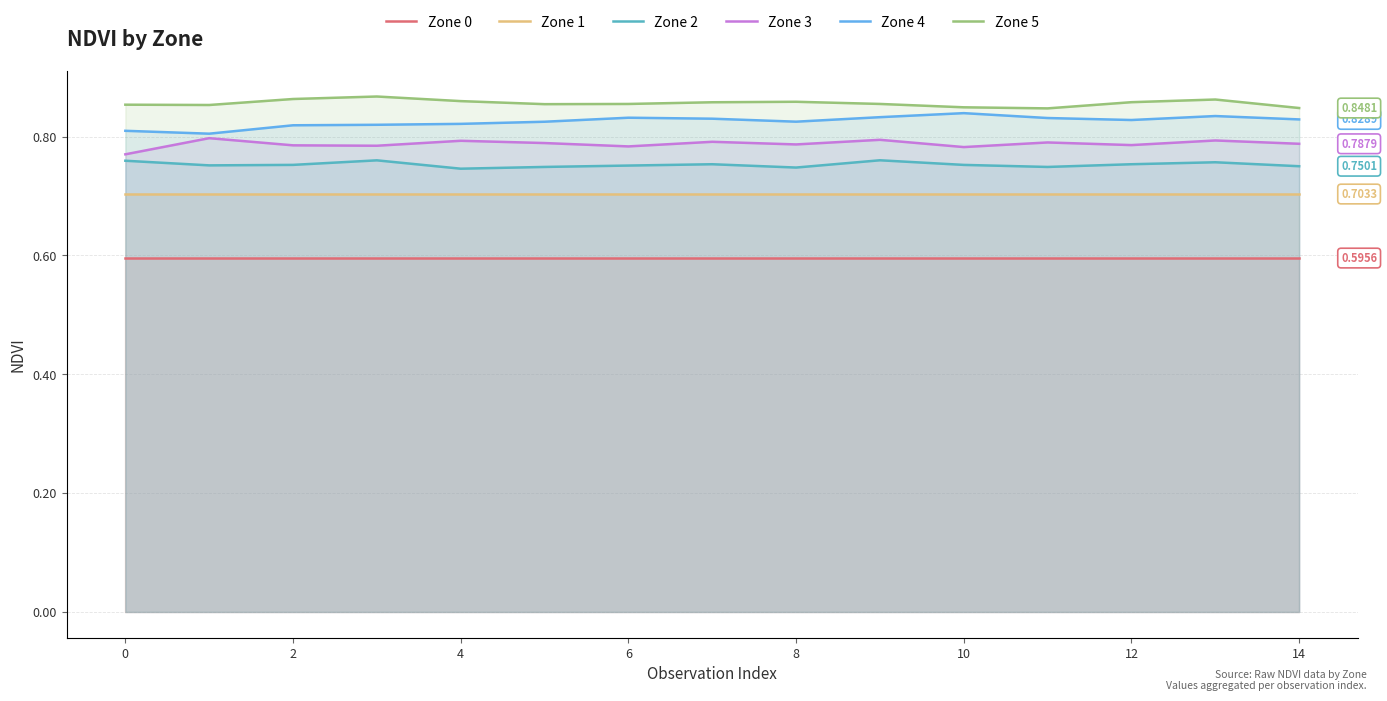

True or false: Zone 5 and Zone 0 cross at least once.

False